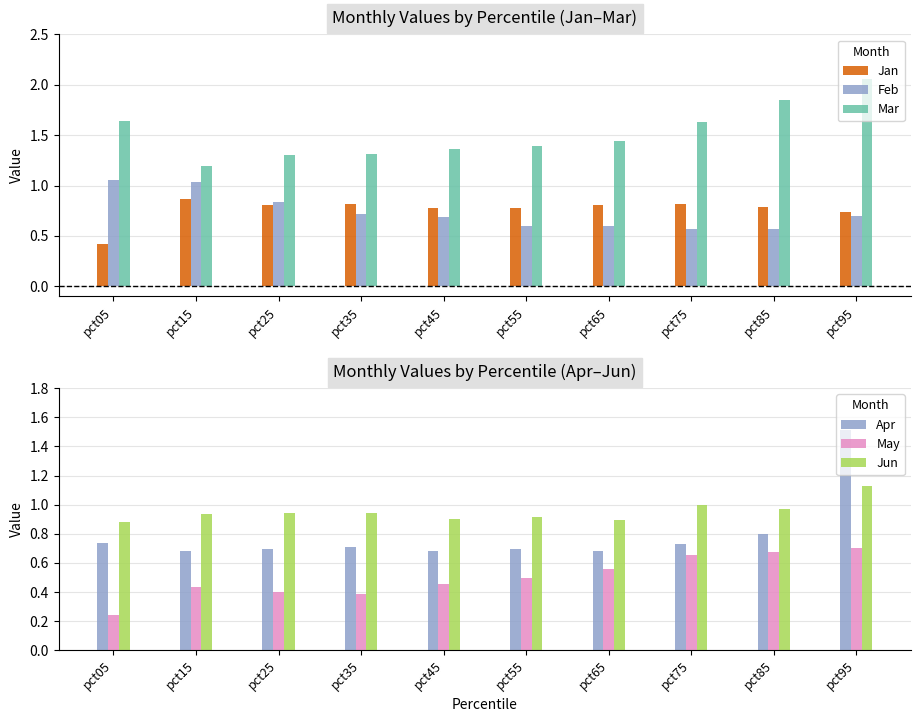

Reading left to right, transcribe all the data shown in this chart.

Jan: 0.4	0.9	0.8	0.8	0.8	0.8	0.8	0.8	0.8	0.7
Feb: 1.1	1.0	0.8	0.7	0.7	0.6	0.6	0.6	0.6	0.7
Mar: 1.6	1.2	1.3	1.3	1.4	1.4	1.4	1.6	1.8	2.1
Apr: 0.7	0.7	0.7	0.7	0.7	0.7	0.7	0.7	0.8	1.5
May: 0.2	0.4	0.4	0.4	0.5	0.5	0.6	0.7	0.7	0.7
Jun: 0.9	0.9	0.9	0.9	0.9	0.9	0.9	1.0	1.0	1.1